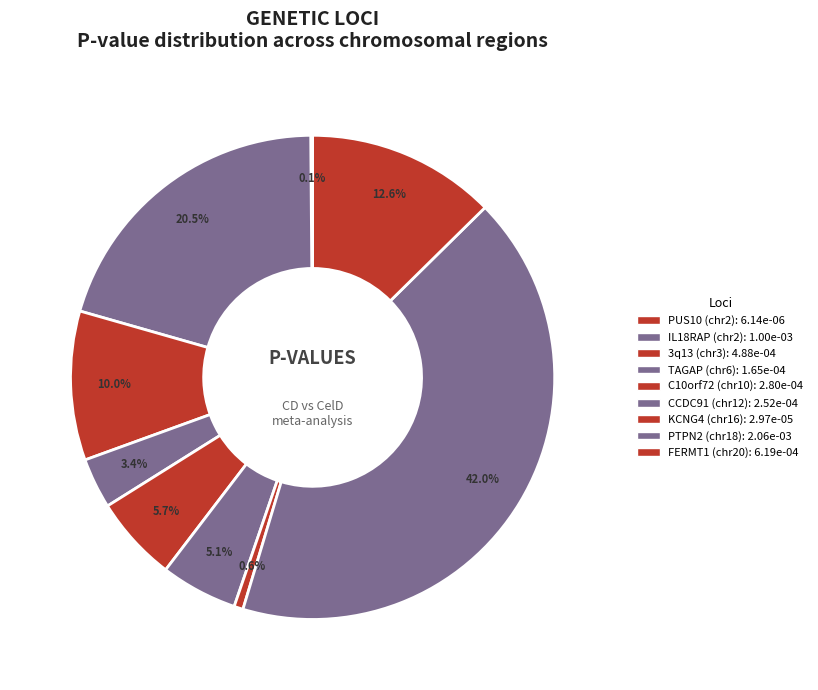

What is the smallest slice in the pie chart?

PUS10